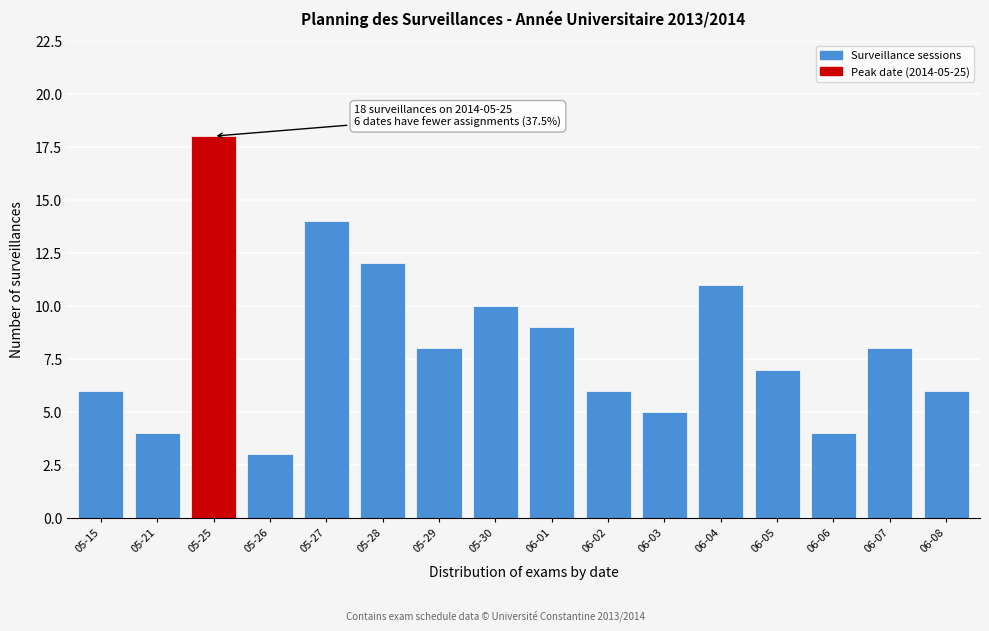

Reading right to left, extract all data points from this chart.

6	8	4	7	11	5	6	9	10	8	12	14	3	18	4	6